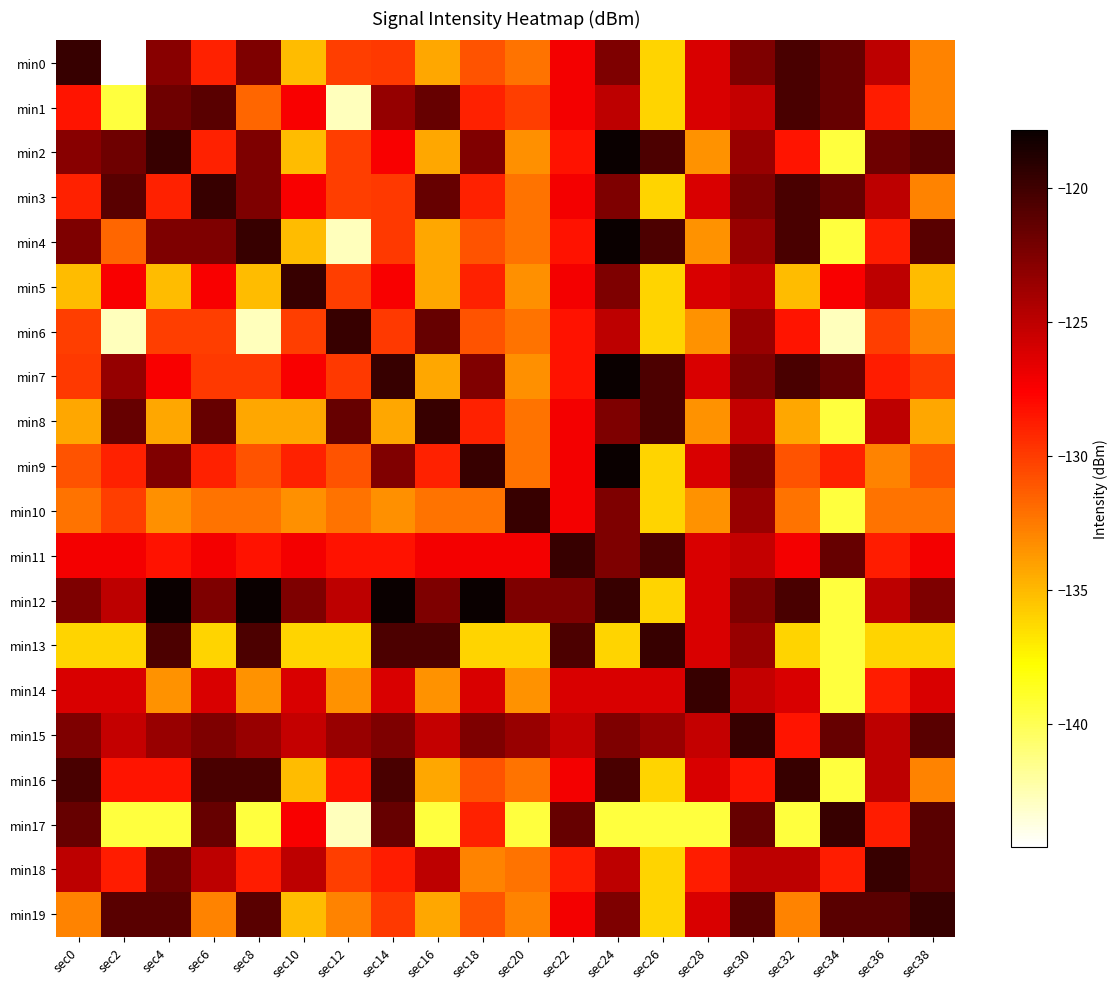

What is the minimum value shown in the chart?

-144.6